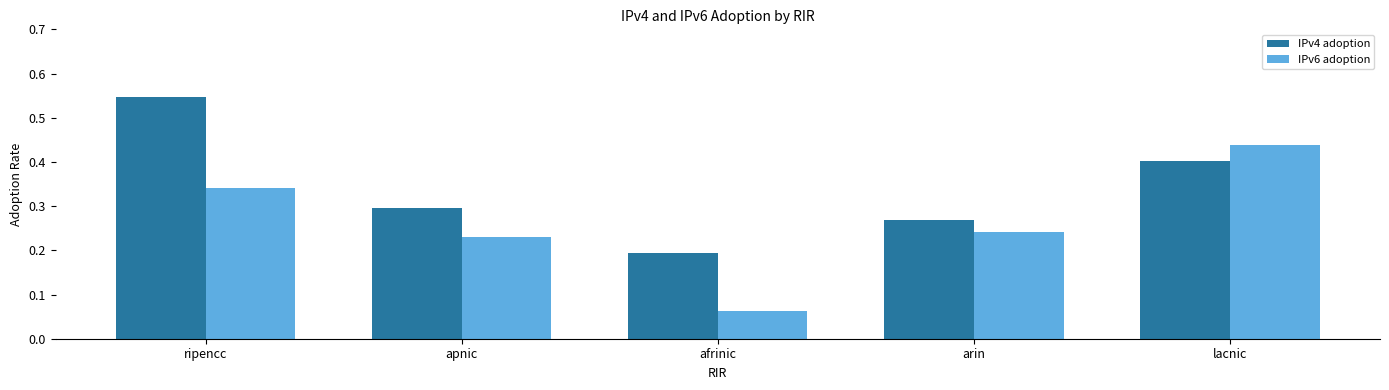

What is the sum of all IPv6 adoption values?

1.3